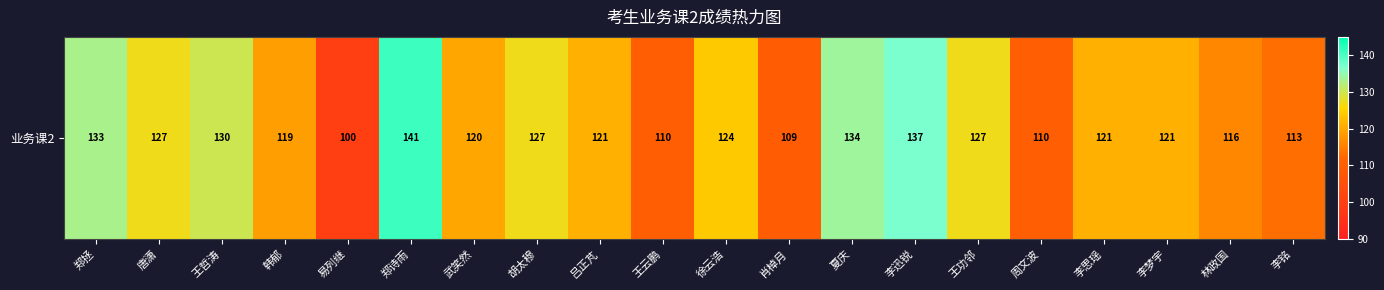

What is the approximate value at 李铭, to the nearest 5?

115